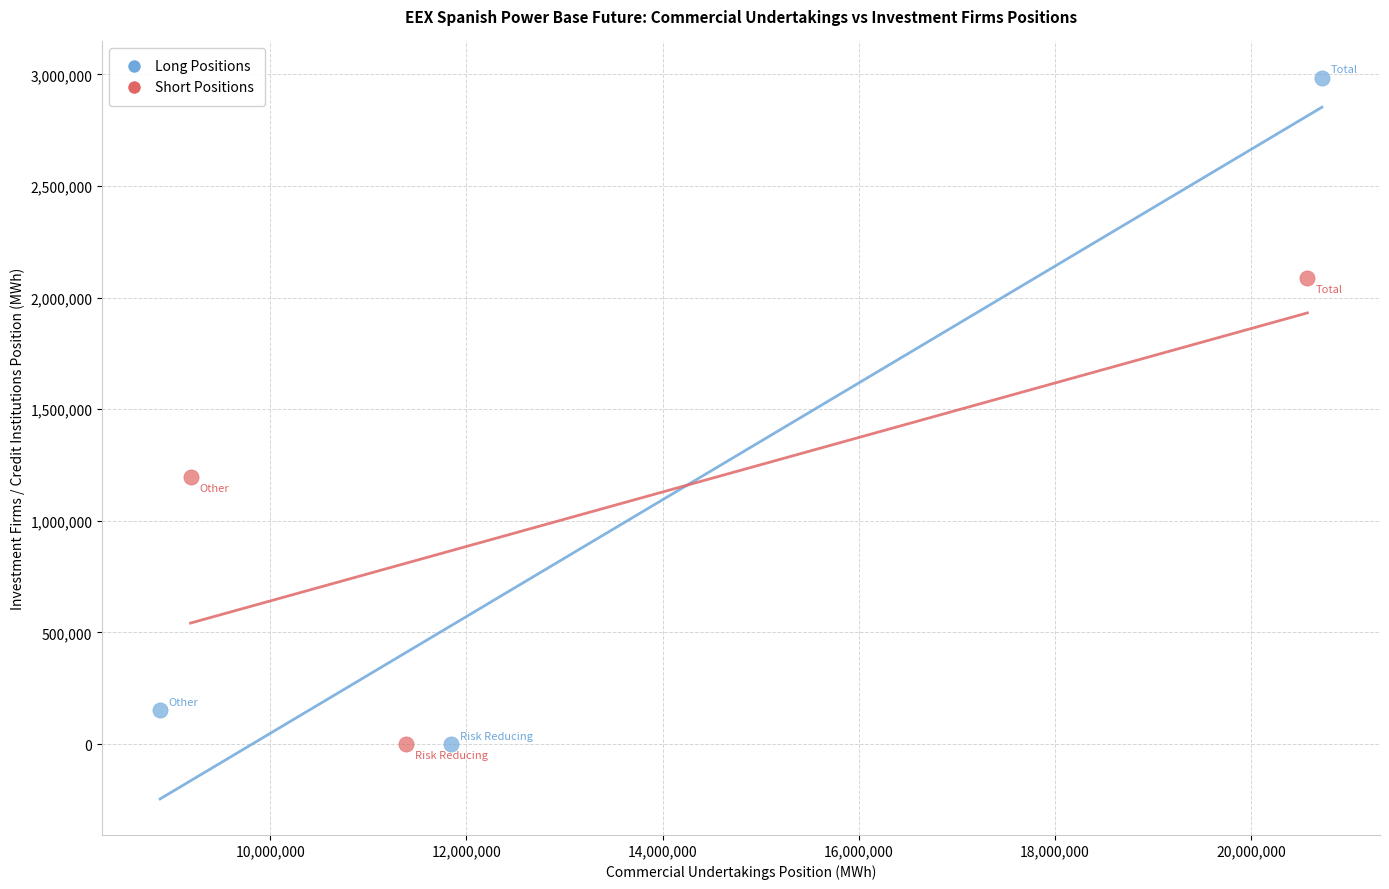

Which series has the largest Y range (max minus min)?

Long Positions